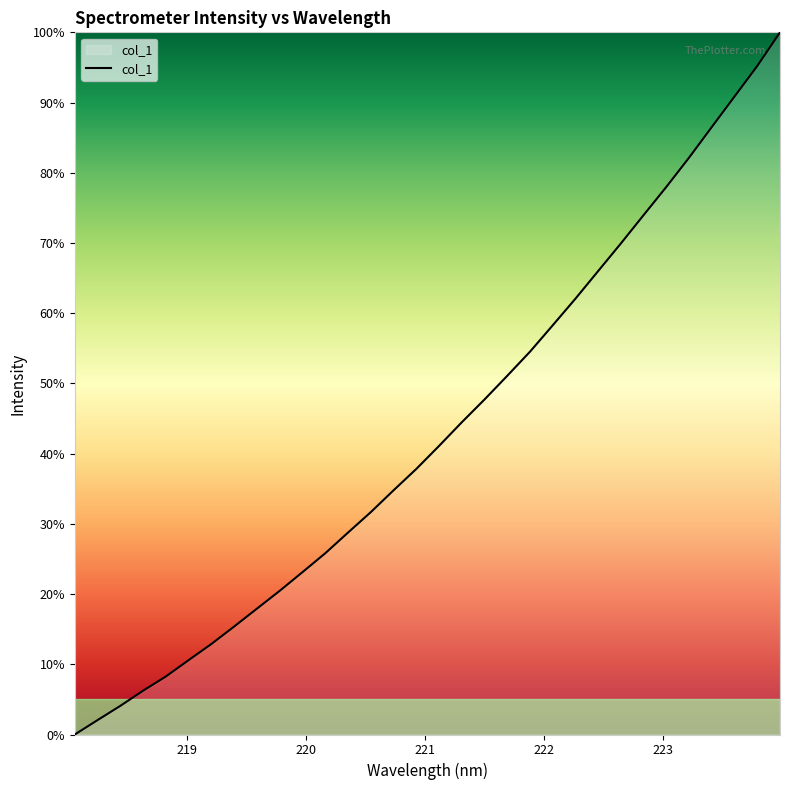

What is the maximum value shown in the chart?

100.0